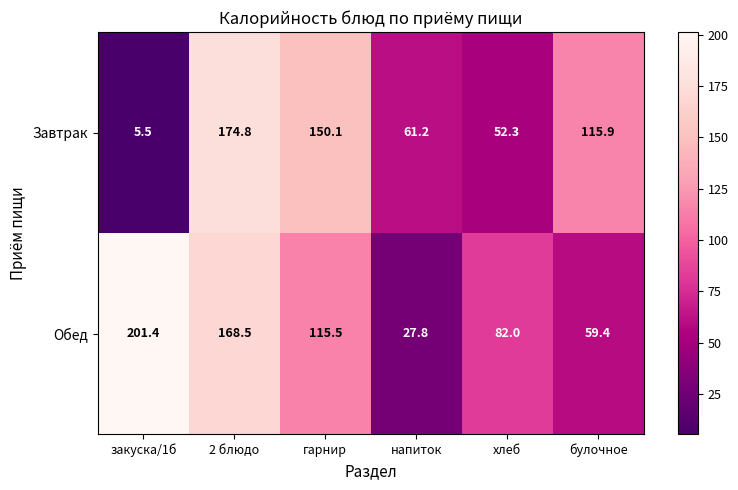

What is the difference between the highest and lowest values at булочное?

56.5